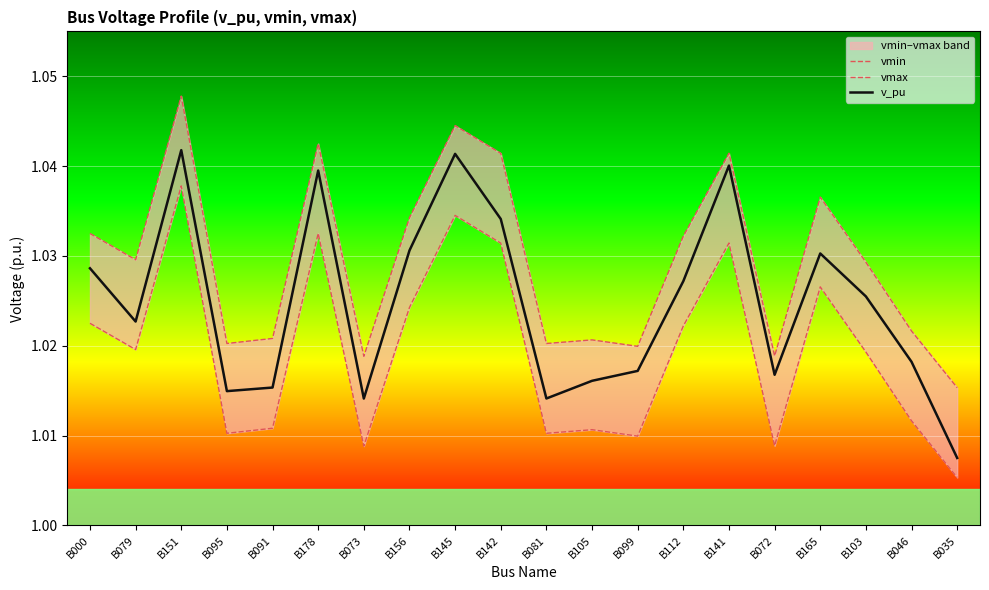

How many interior local peaks does the vmin series have?

6